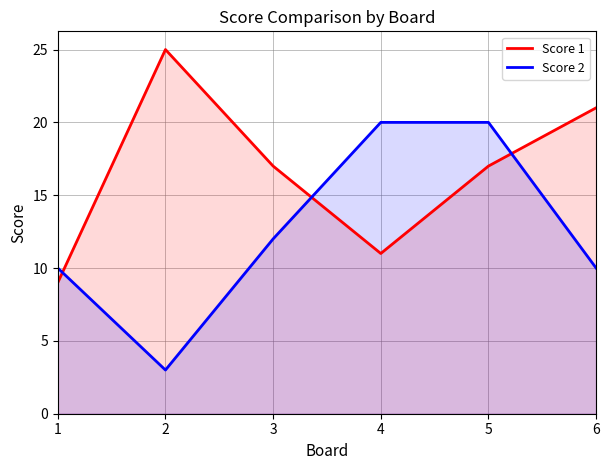

At which label does Score 2 first exceed 12?

4